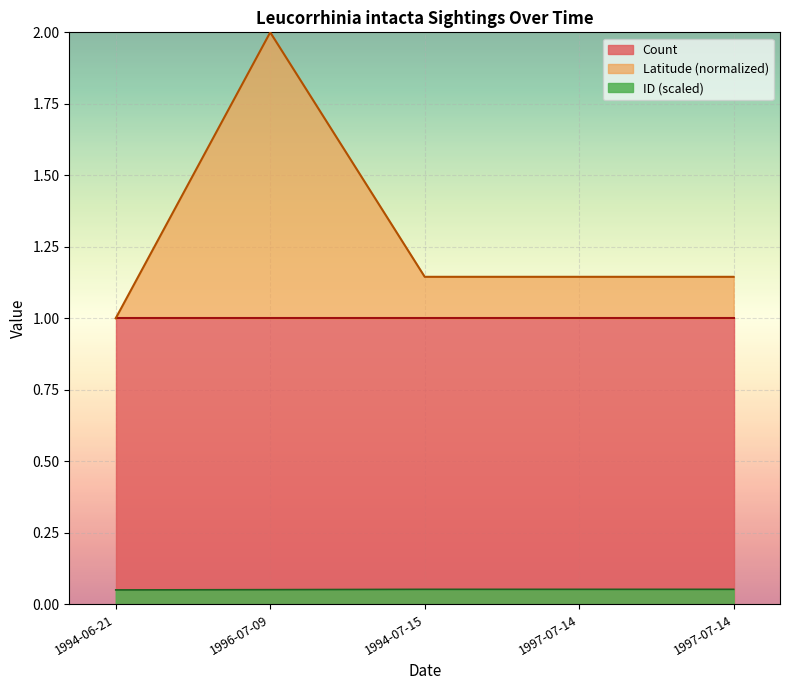

Between 1994-07-15 and 1996-07-09, which is larger?

1996-07-09